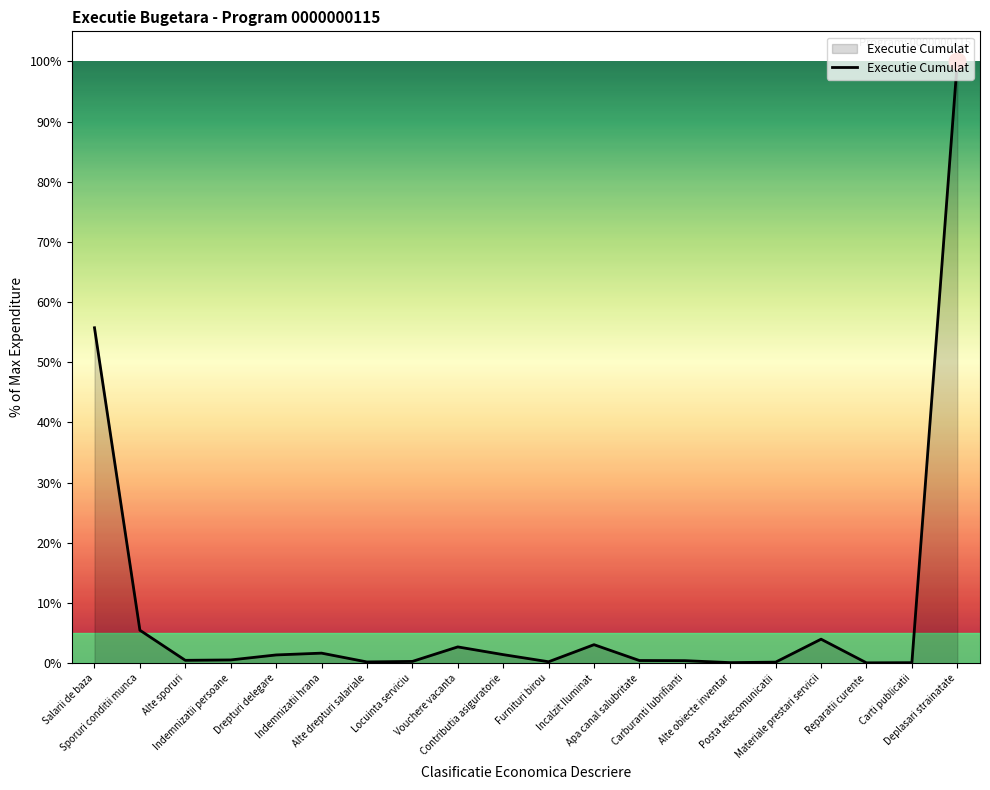

What is the greatest value displayed?

100.0